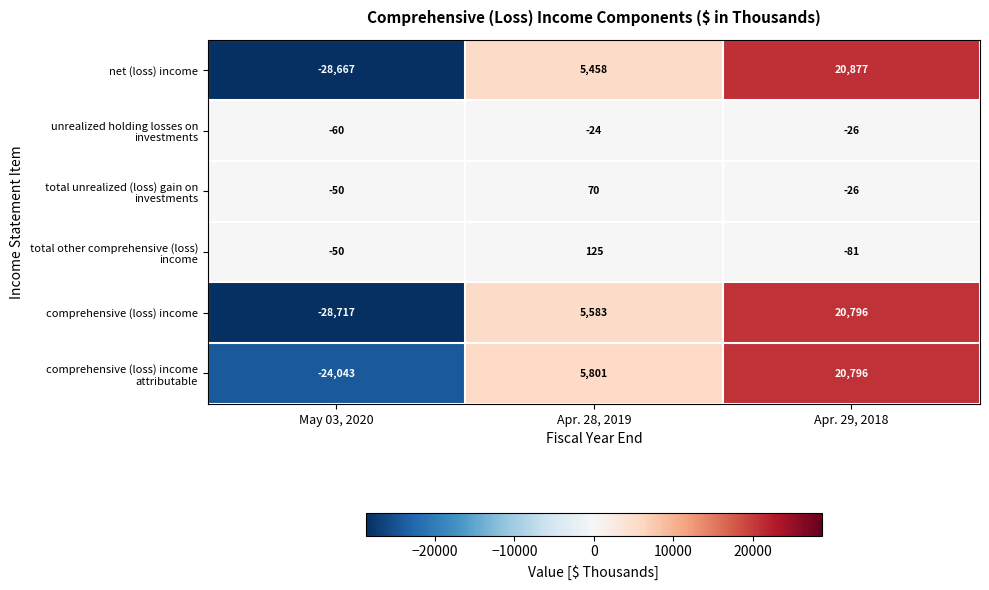

At which category does the chart reach its minimum across all series?

May 03, 2020